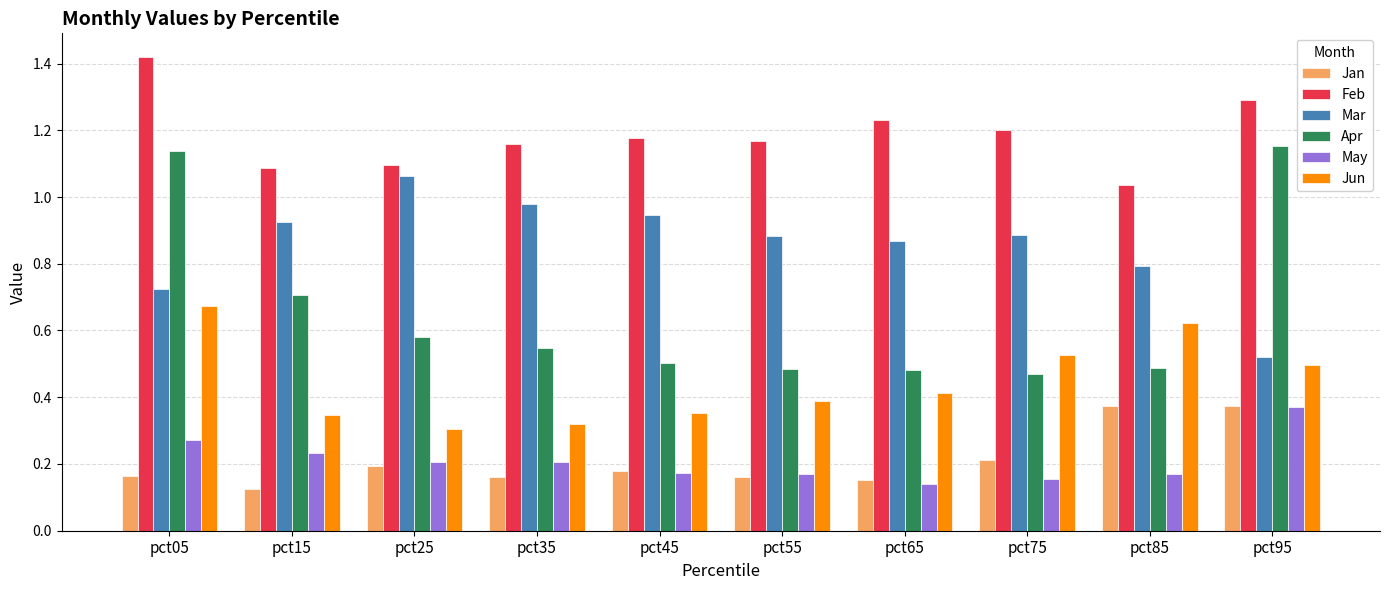

Is it true that Feb equals 0.6 at pct35?

False